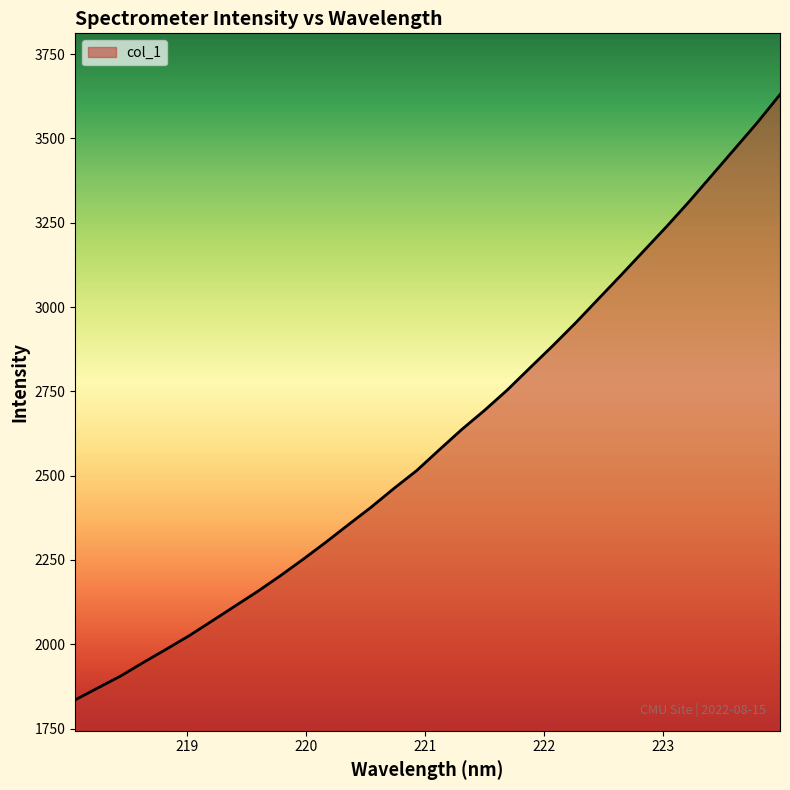

True or false: the data has more than 0 interior local peaks.

False